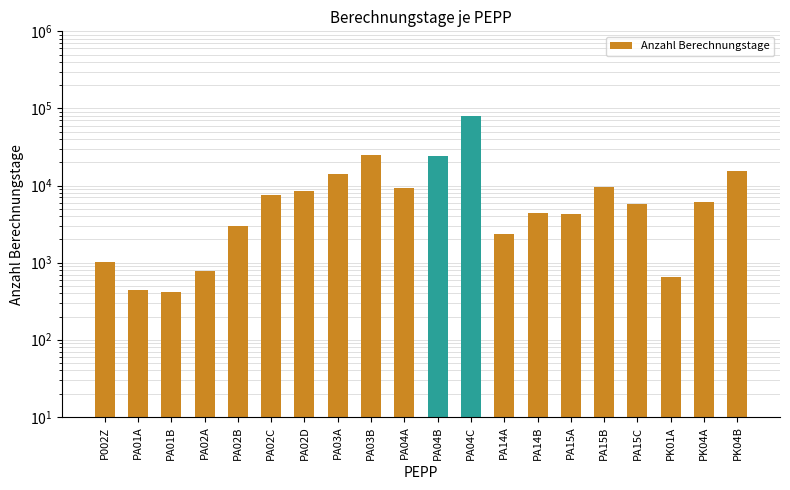

Rank the categories by value from highest to lowest.

PA04C, PA03B, PA04B, PK04B, PA03A, PA15B, PA04A, PA02D, PA02C, PK04A, PA15C, PA14B, PA15A, PA02B, PA14A, P002Z, PA02A, PK01A, PA01A, PA01B